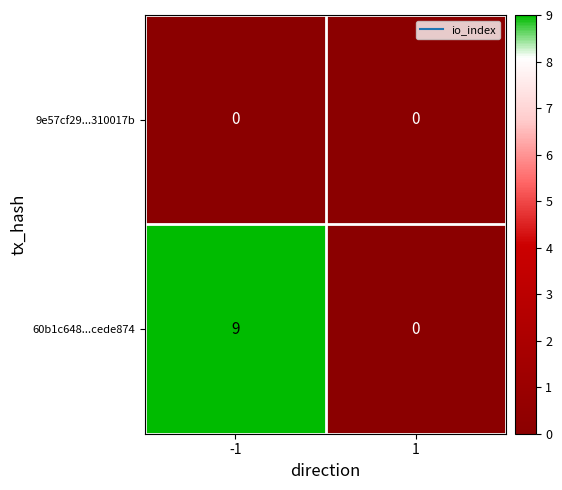

Which series has the largest total across all categories?

60b1c648...cede874